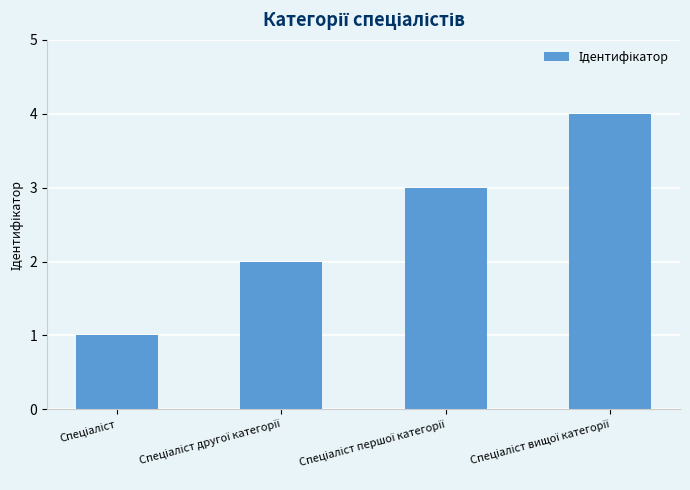

How many bars are there in total?

4